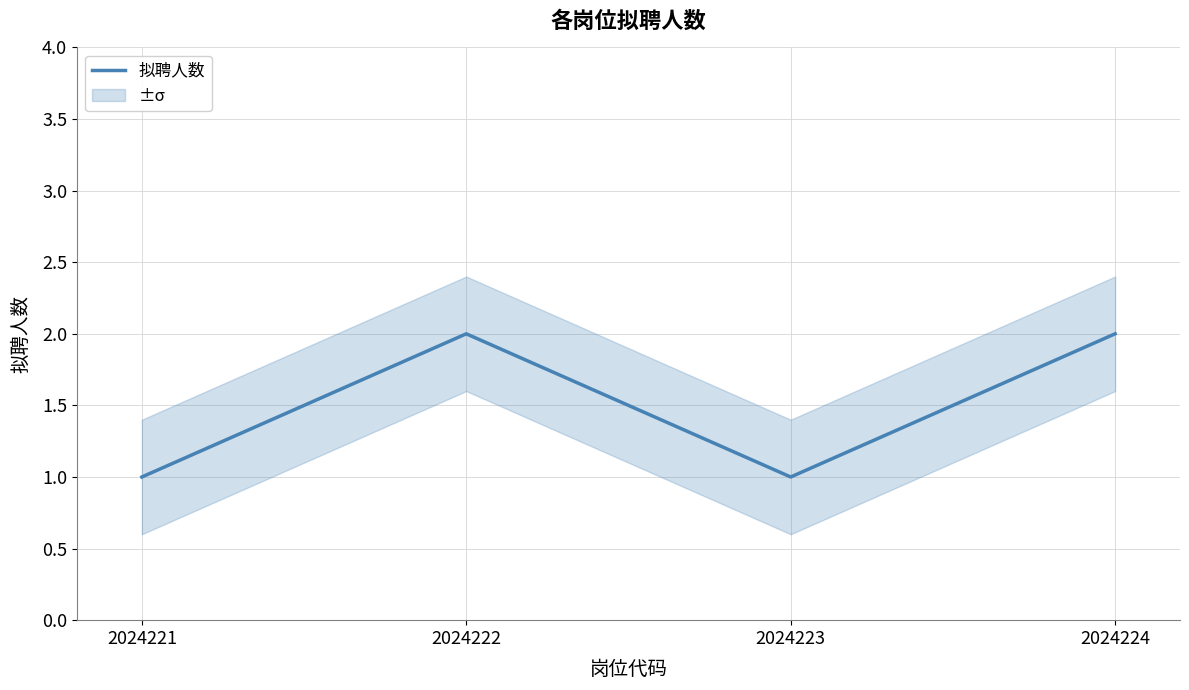

How many data points does each series have?

4